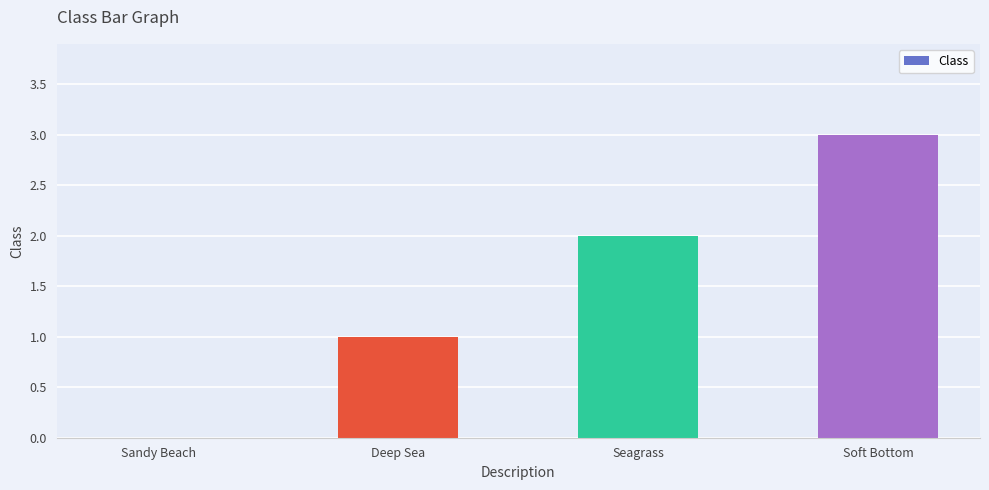

Which category has the highest value across all series?

Soft Bottom